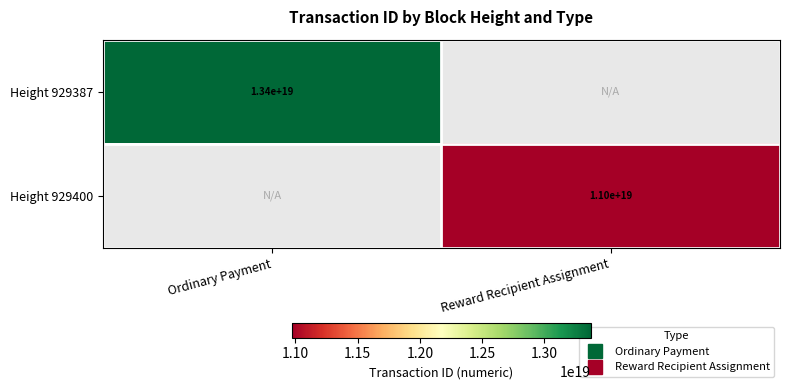

Between Reward Recipient Assignment and Ordinary Payment, which is larger?

Ordinary Payment